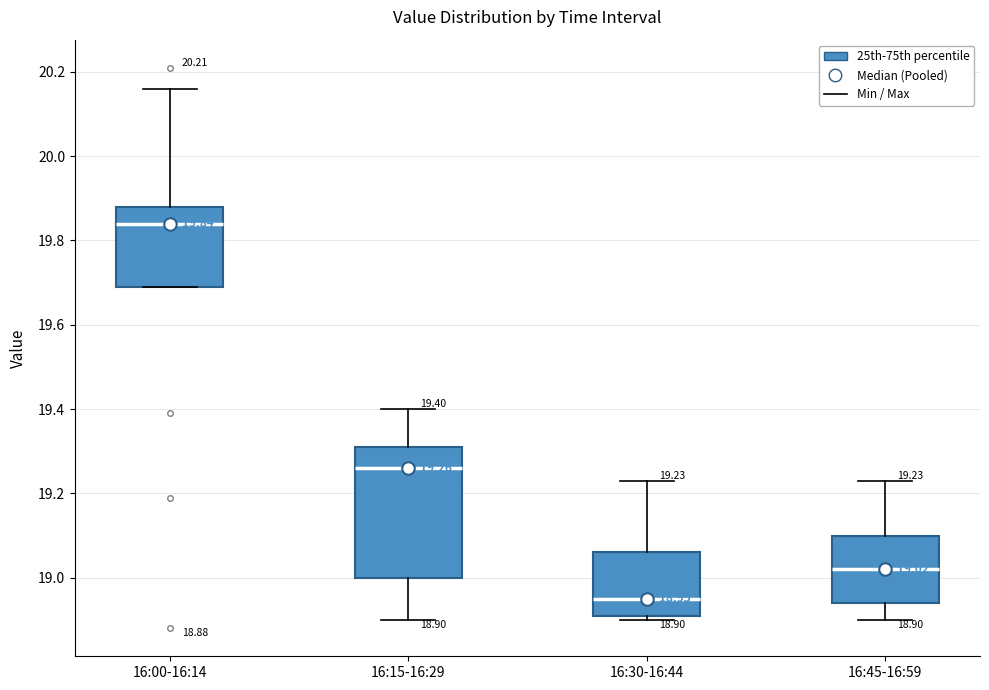

Which box's median line is the highest?

16:00-16:14